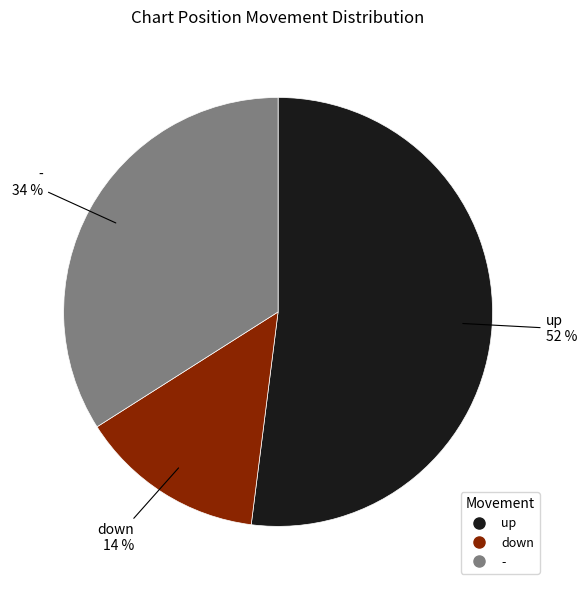

To the nearest percent, what percentage of the pie is up?

52%